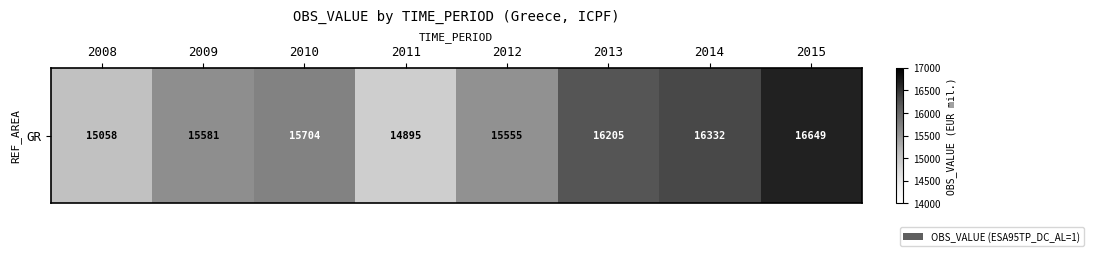

How many series are shown in this chart?

1